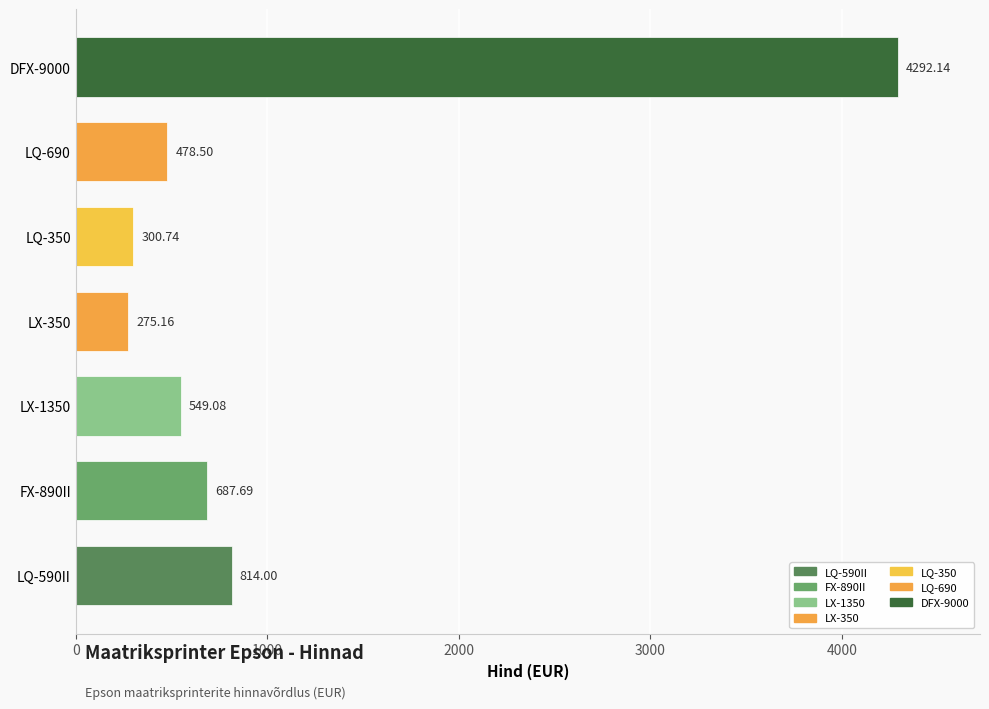

What is the difference between the second highest and minimum values?

538.8